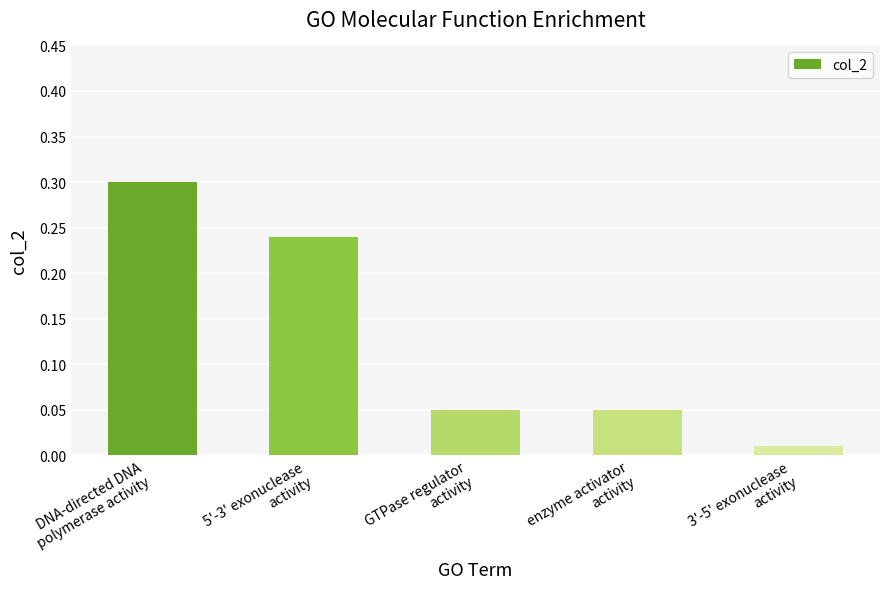

What is the label of the 1st bar from the right?

3'-5' exonuclease
activity